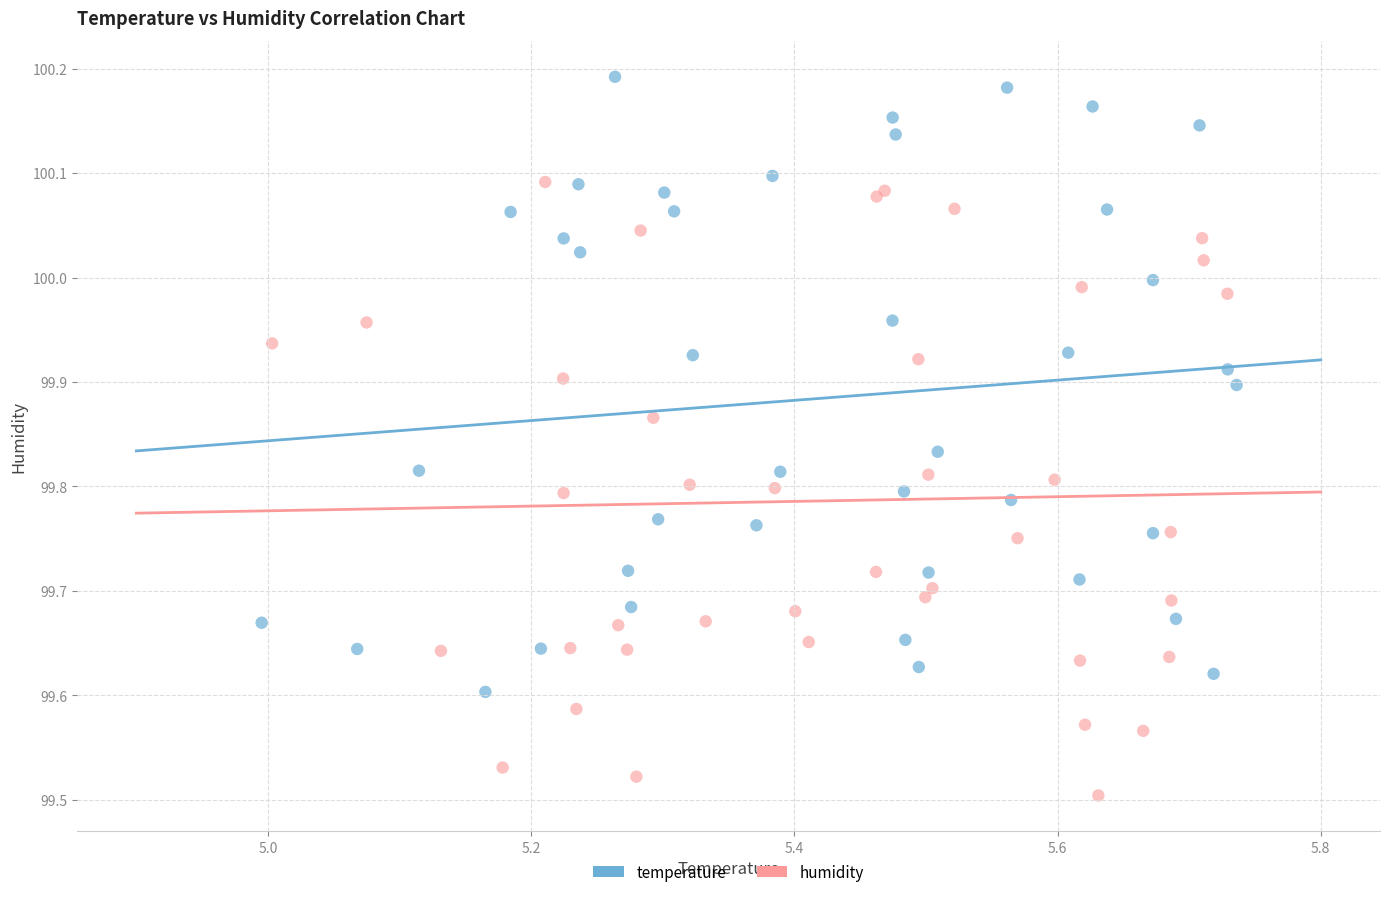

Which series reaches the minimum Y coordinate?

humidity